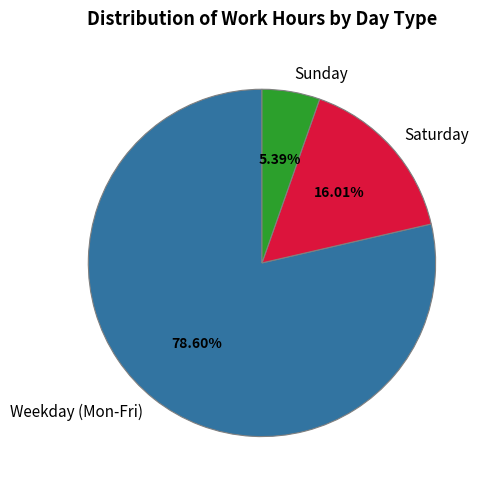

Between Weekday (Mon-Fri) and Sunday, which is larger?

Weekday (Mon-Fri)